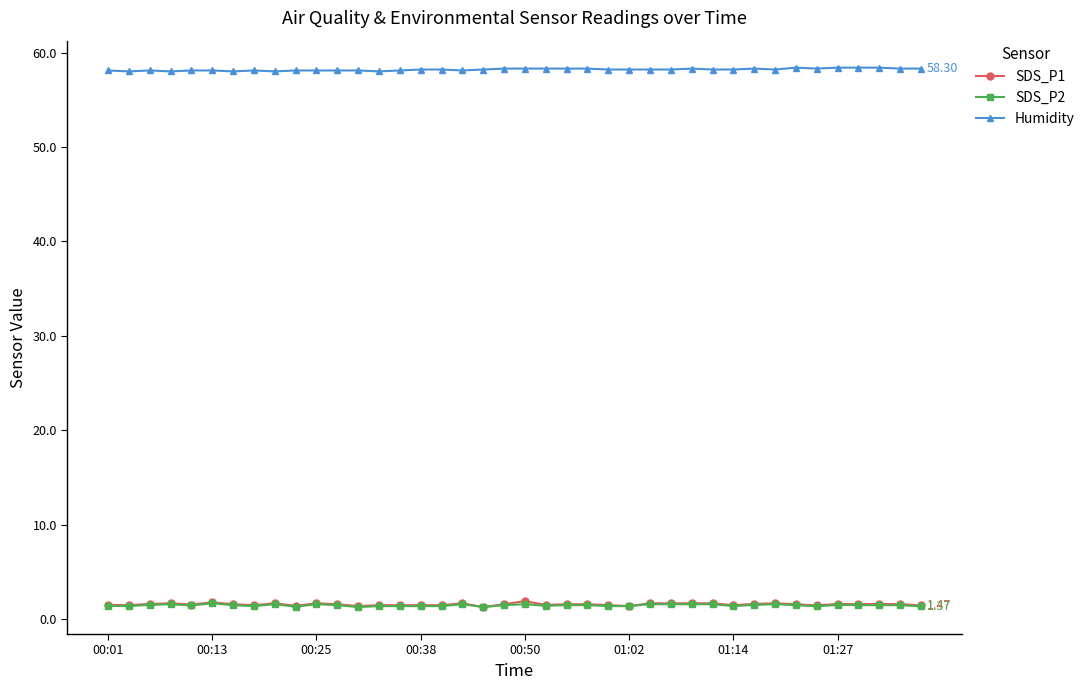

Which series has the largest total across all categories?

Humidity